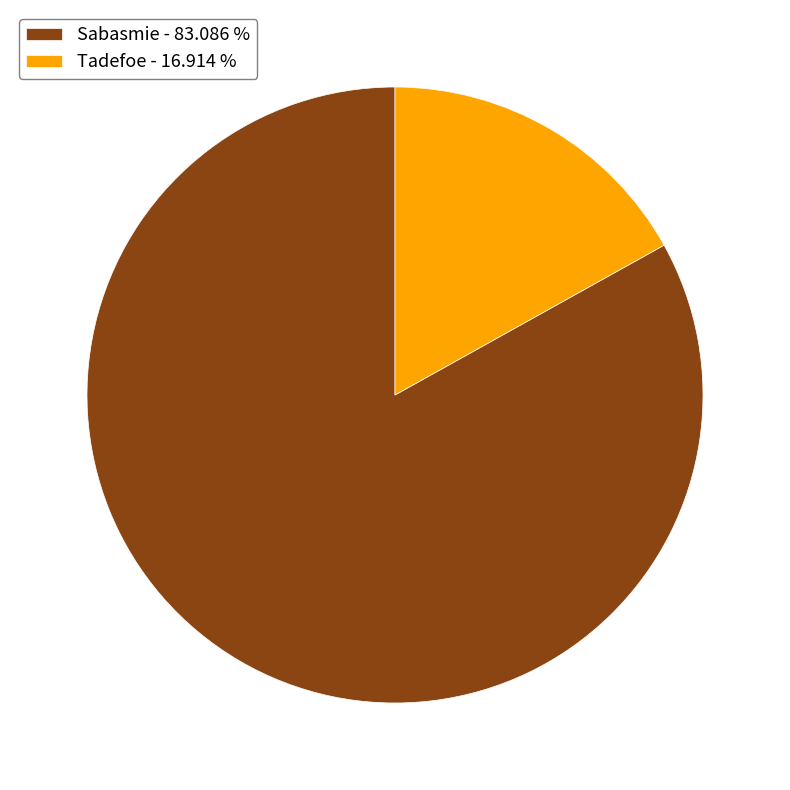

Count the number of slices in the pie.

2